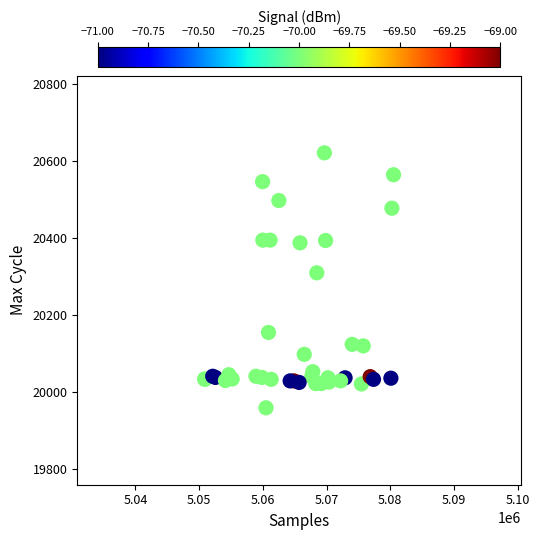

What Y value in the scatter plot is closest to 20289?

20309